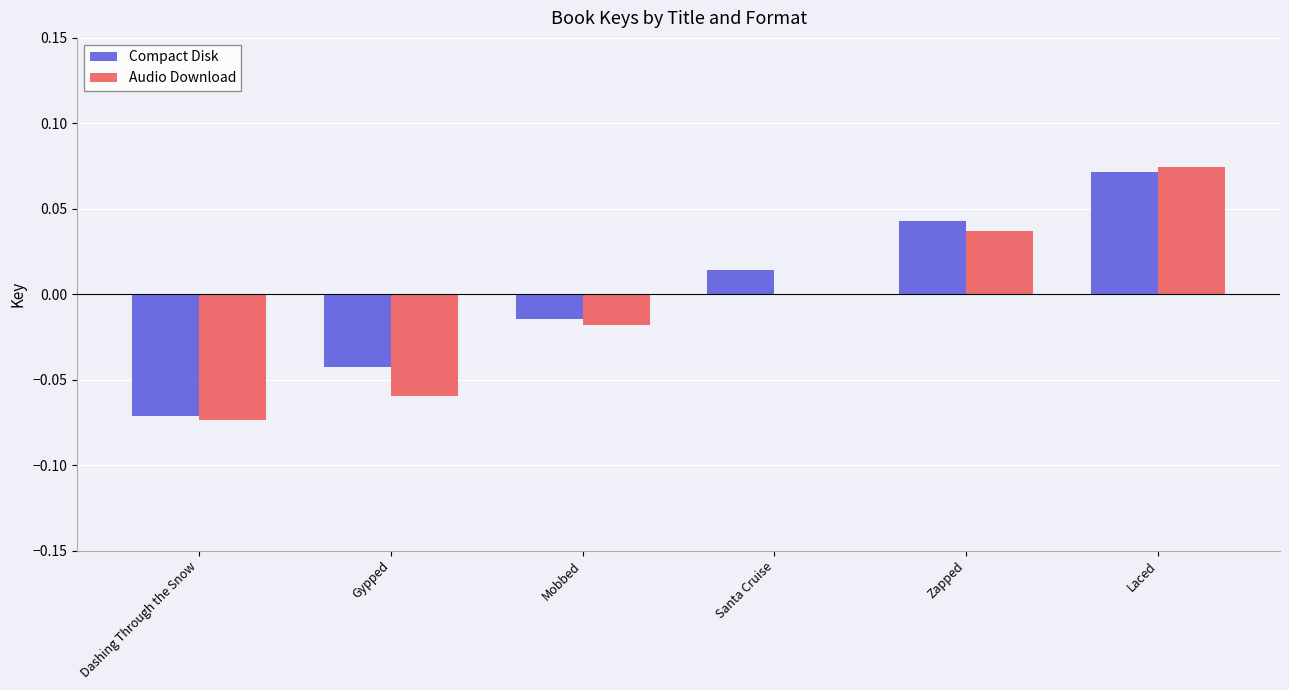

How many groups of bars are there?

6